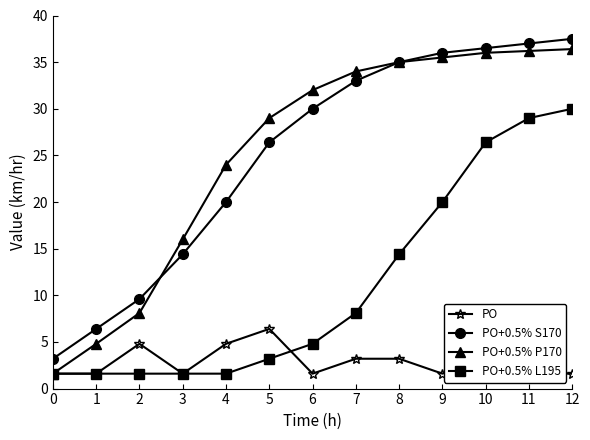

List the labels in order of PO+0.5% P170 value, largest first.

12, 11, 10, 9, 8, 7, 6, 5, 4, 3, 2, 1, 0